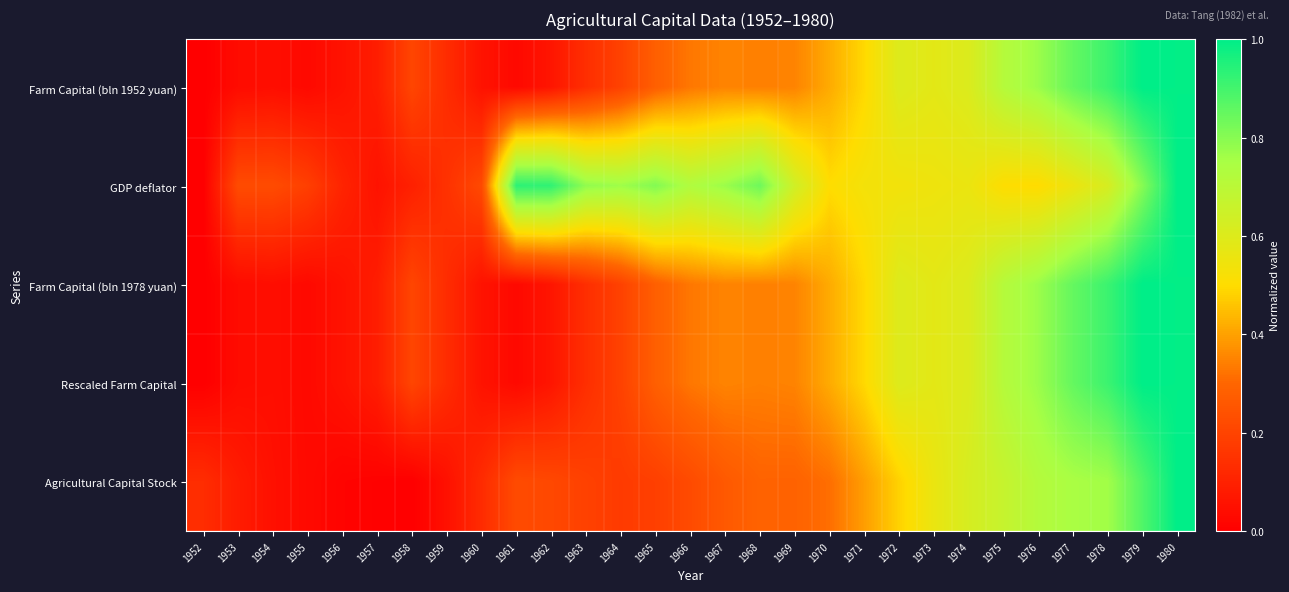

Rank the series at 1975 from highest to lowest value.

Rescaled Farm Capital, Farm Capital (bln 1952 yuan), Farm Capital (bln 1978 yuan), Agricultural Capital Stock, GDP deflator